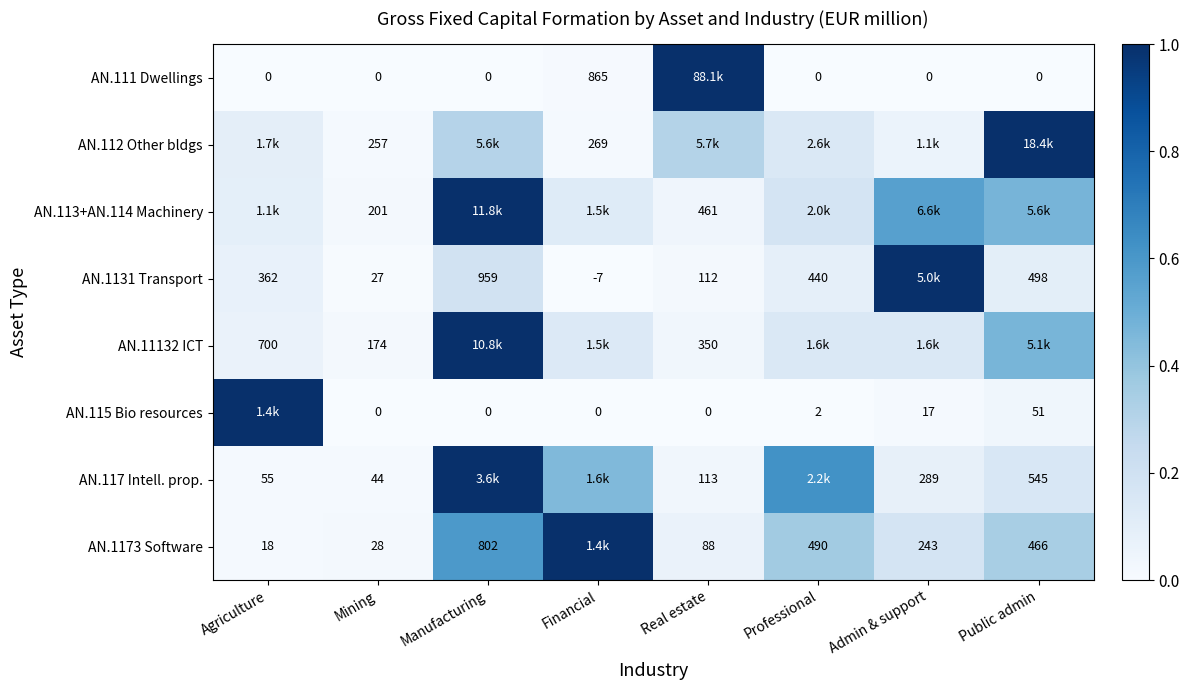

Is the value of AN.111 Dwellings at Mining greater than the value of AN.1131 Transport at Agriculture?

No